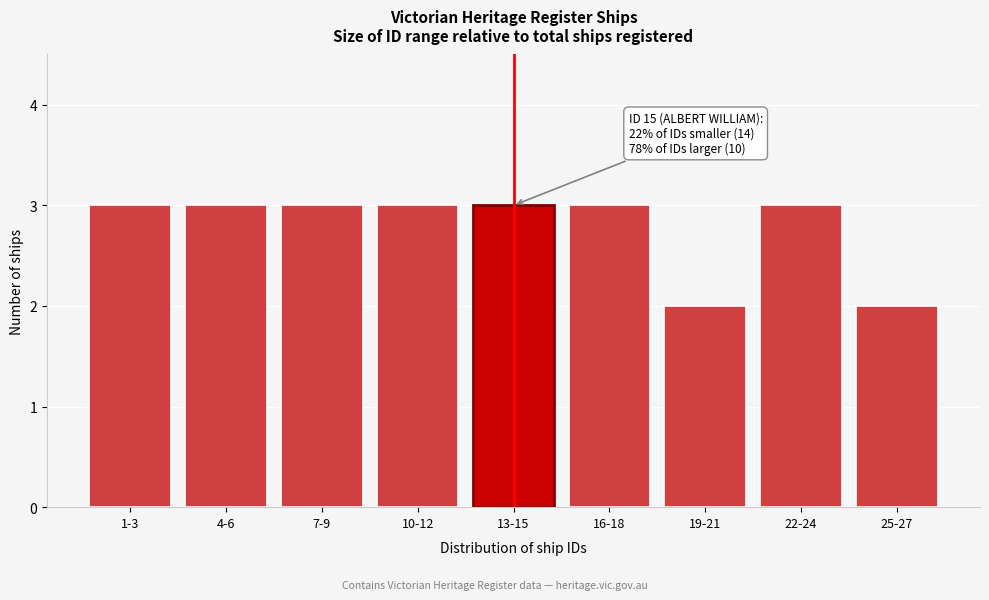

Reading right to left, extract all data points from this chart.

2	3	2	3	3	3	3	3	3